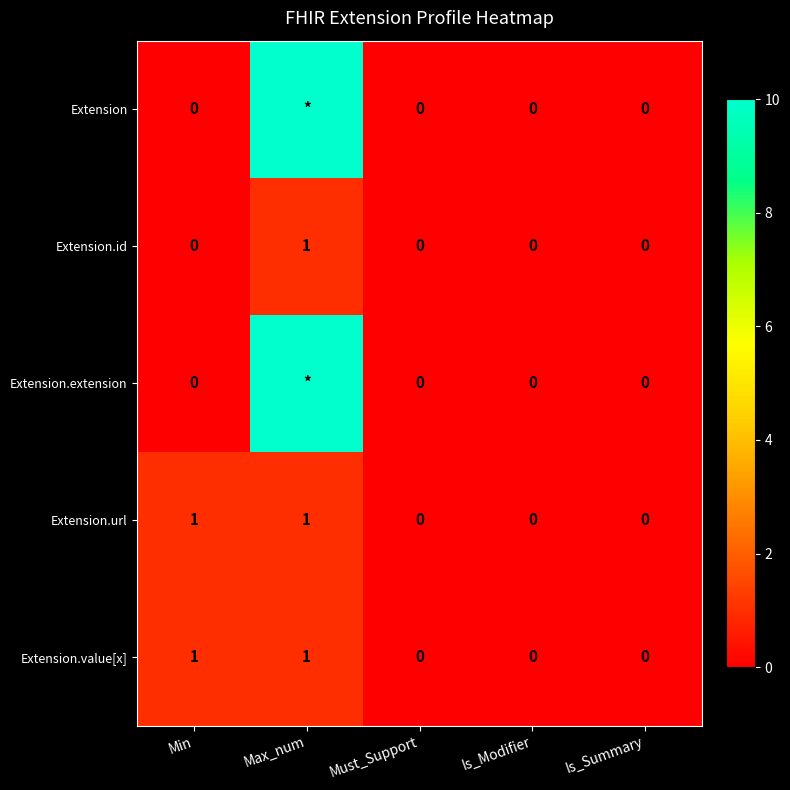

Is the value of Extension at Min greater than the value of Extension.url at Max_num?

No